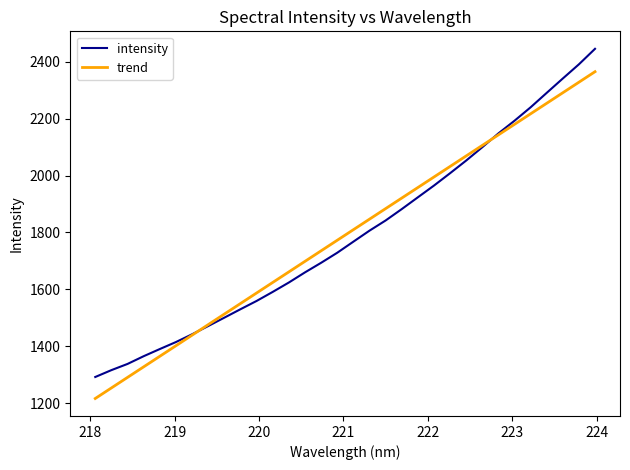

How many intersections are there between intensity and trend?

2